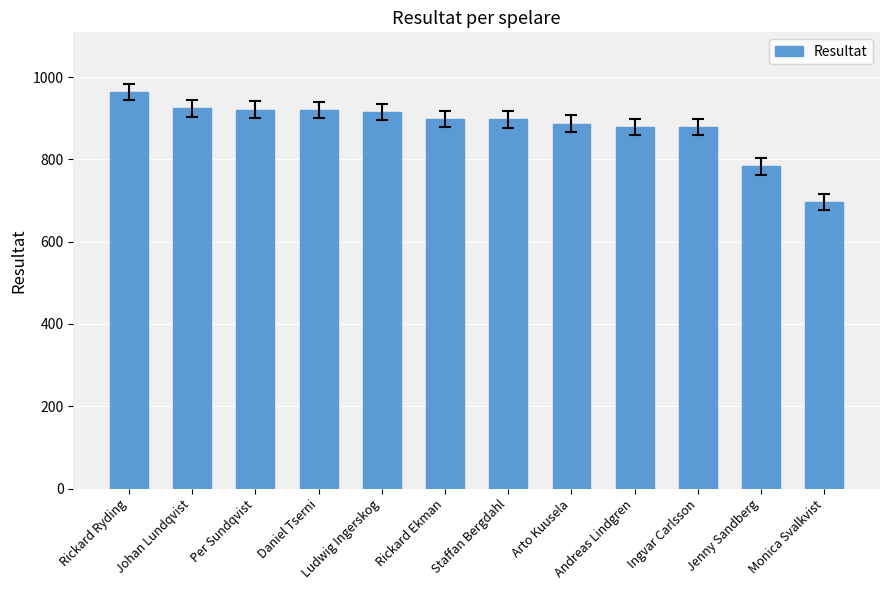

What is the label of the 4th bar from the left?

Daniel Tserni